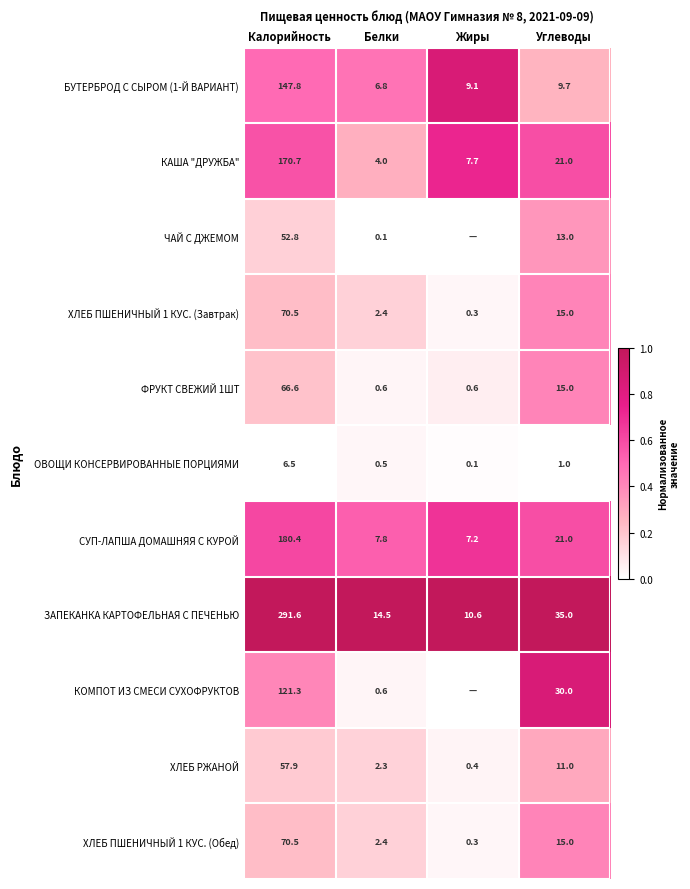

The ЧАЙ С ДЖЕМОМ series shows 0.1 at Белки. True or false?

True